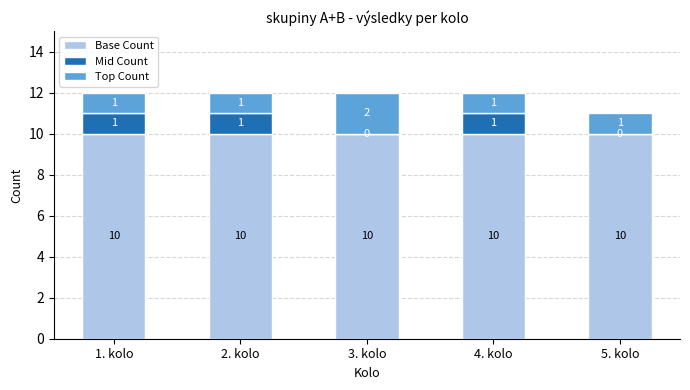

What is the total value across all series at 1. kolo?

12